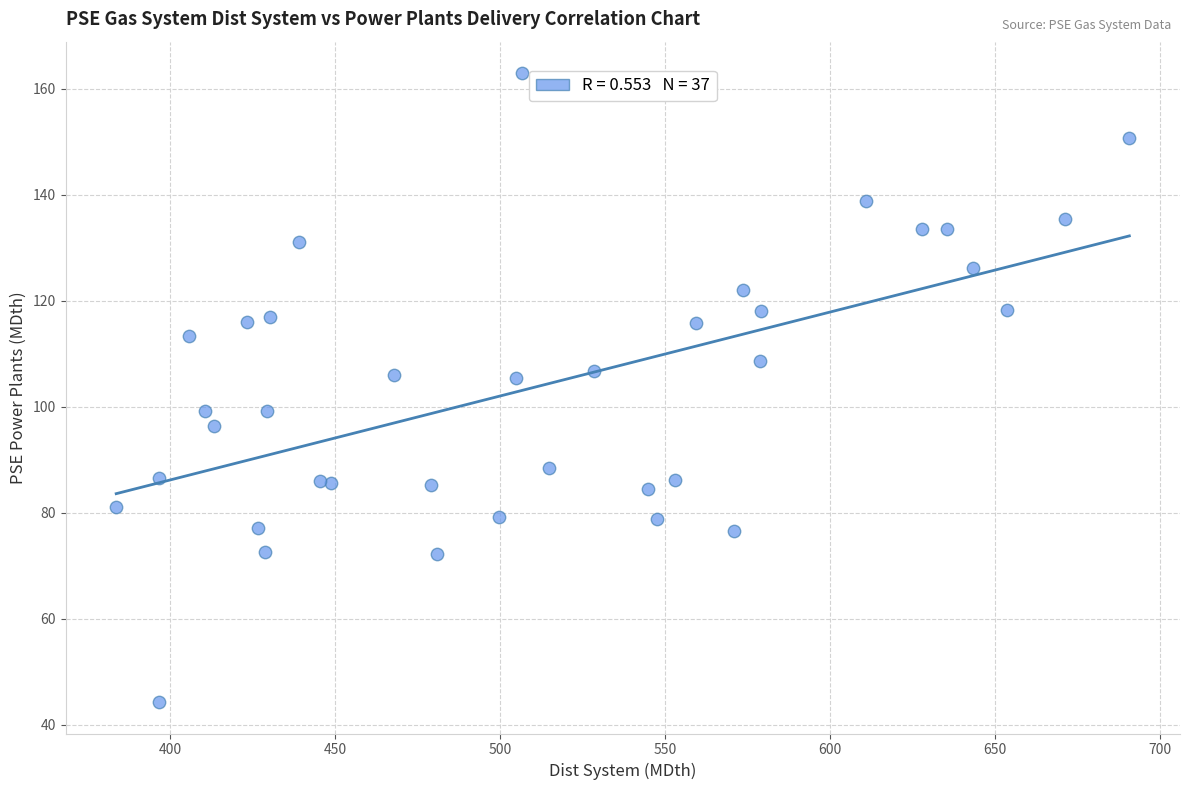

What is the range of Y values (max minus min)?

118.6